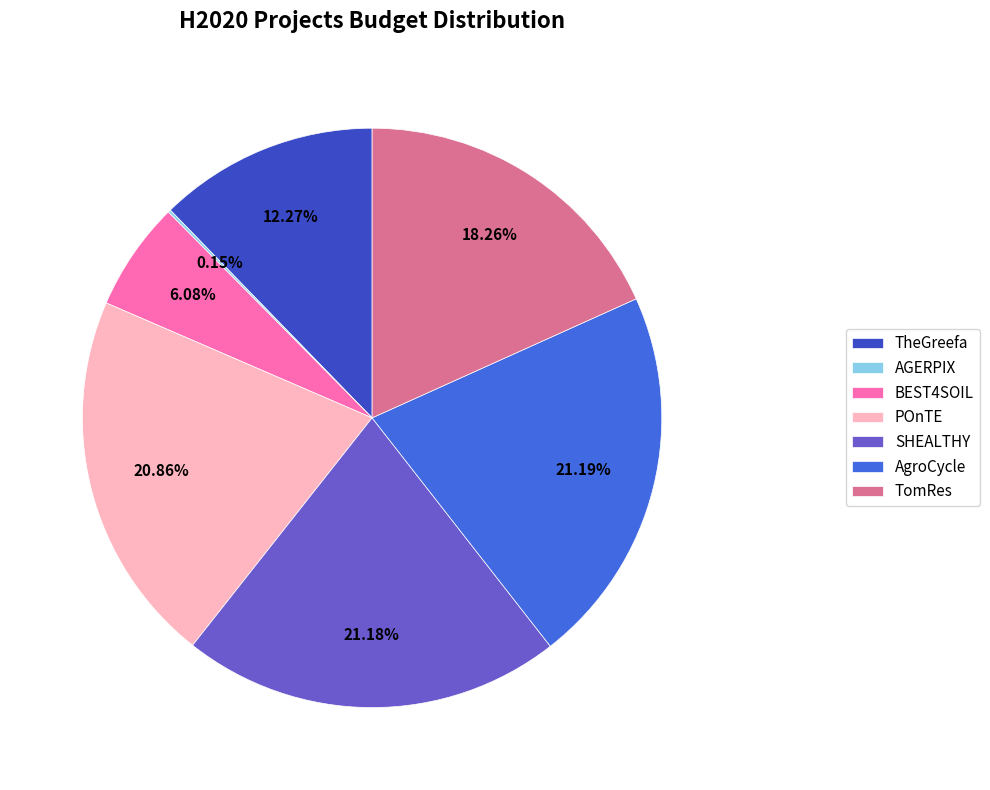

What percentage is NOT represented by POnTE?

79.1%